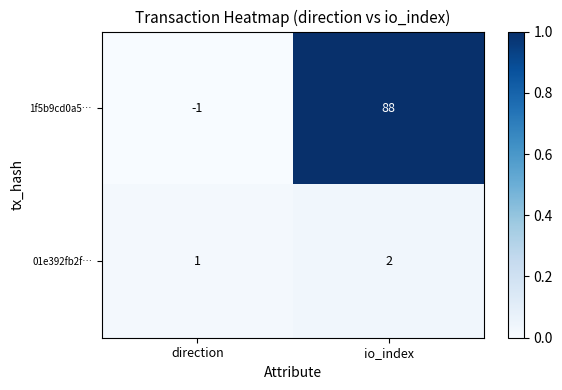

Which series has the largest range (max minus min)?

1f5b9cd0a5…